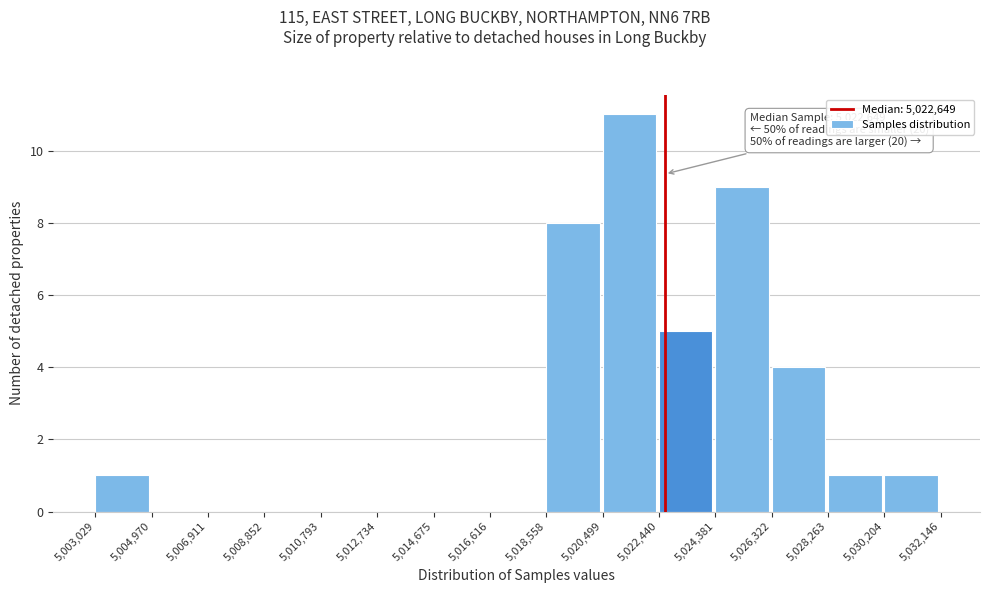

Over which range of the x-axis is the bar tallest?

5,020,499 to 5,022,440